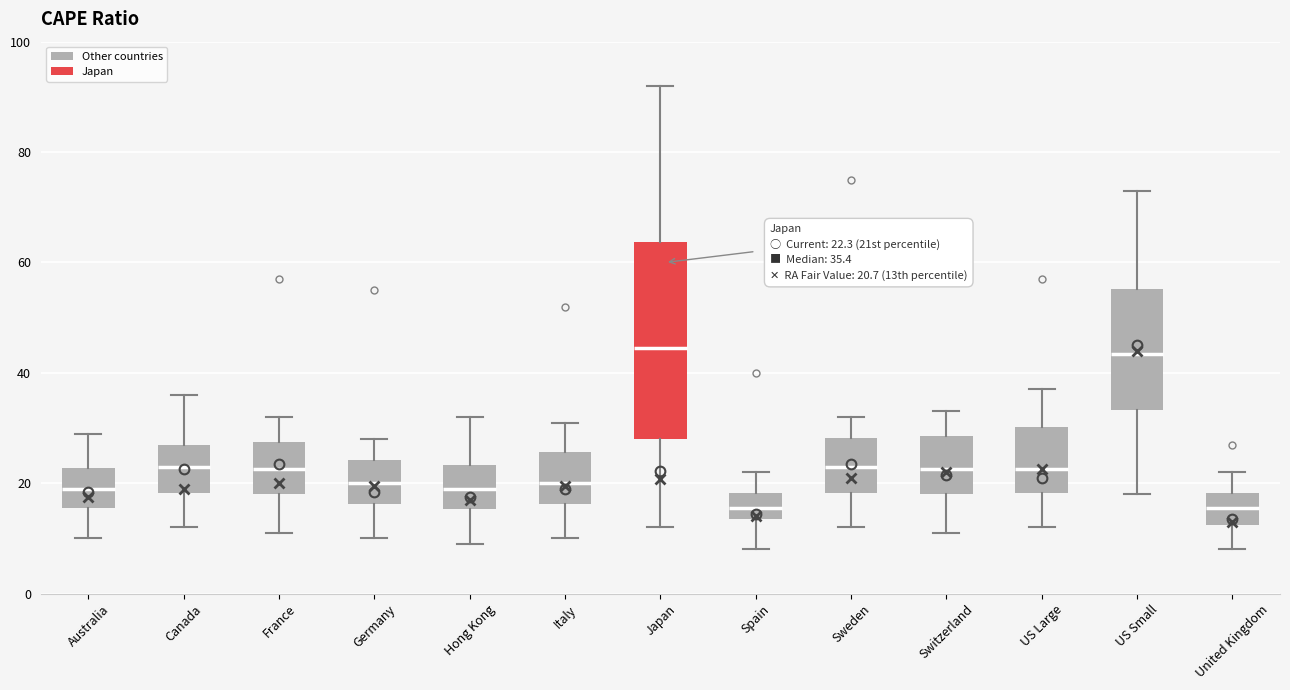

Which box is the tallest, from its lower edge to its upper edge?

Japan